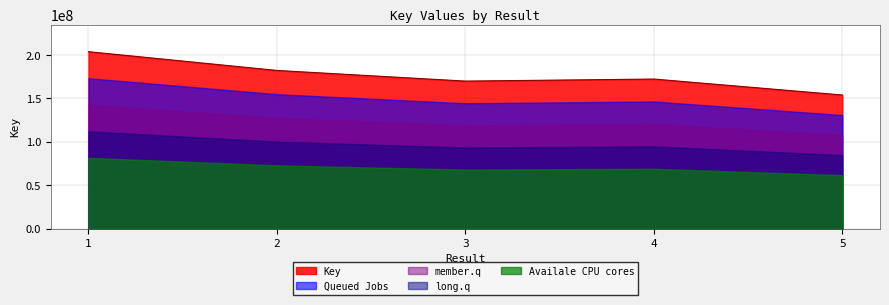

What is the sum of all values?

882770165